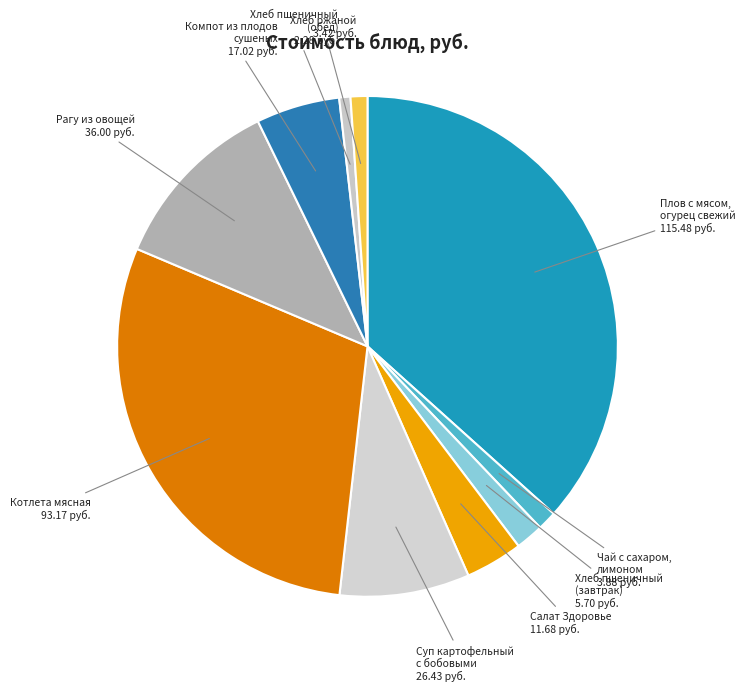

How many slices are in this pie chart?

10